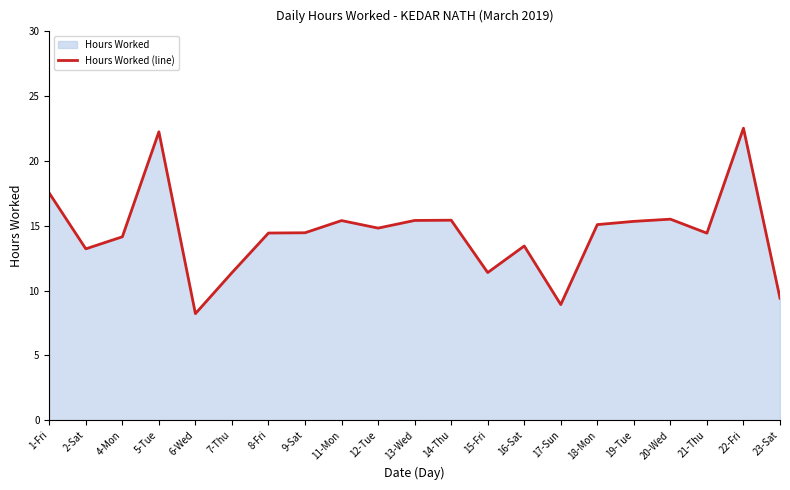

Reading left to right, list all the values displayed in this chart.

17.5	13.2	14.2	22.2	8.2	11.4	14.4	14.5	15.4	14.8	15.4	15.4	11.4	13.4	8.9	15.1	15.3	15.5	14.4	22.5	9.4